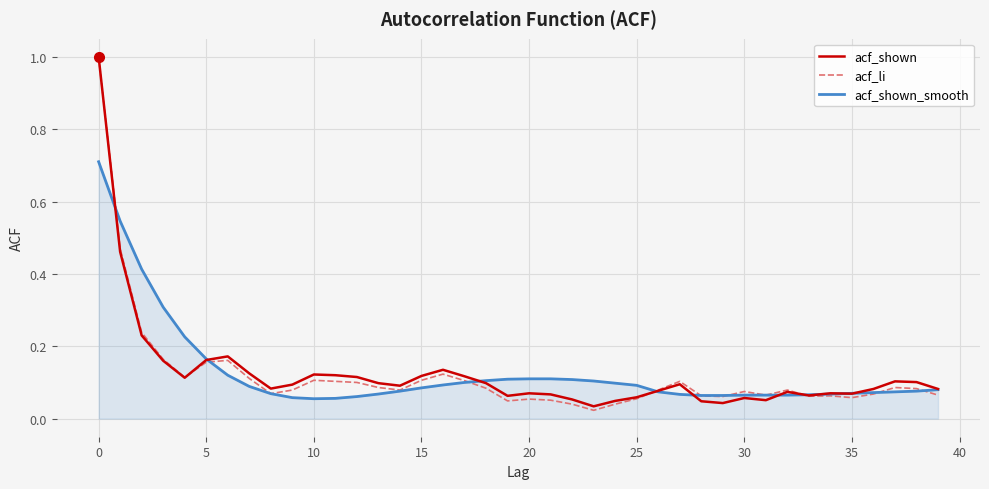

Which series has the widest spread of values?

acf_li